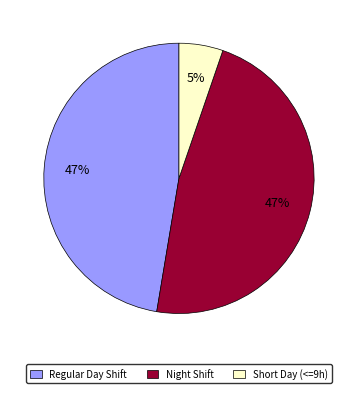

Count the number of slices in the pie.

3